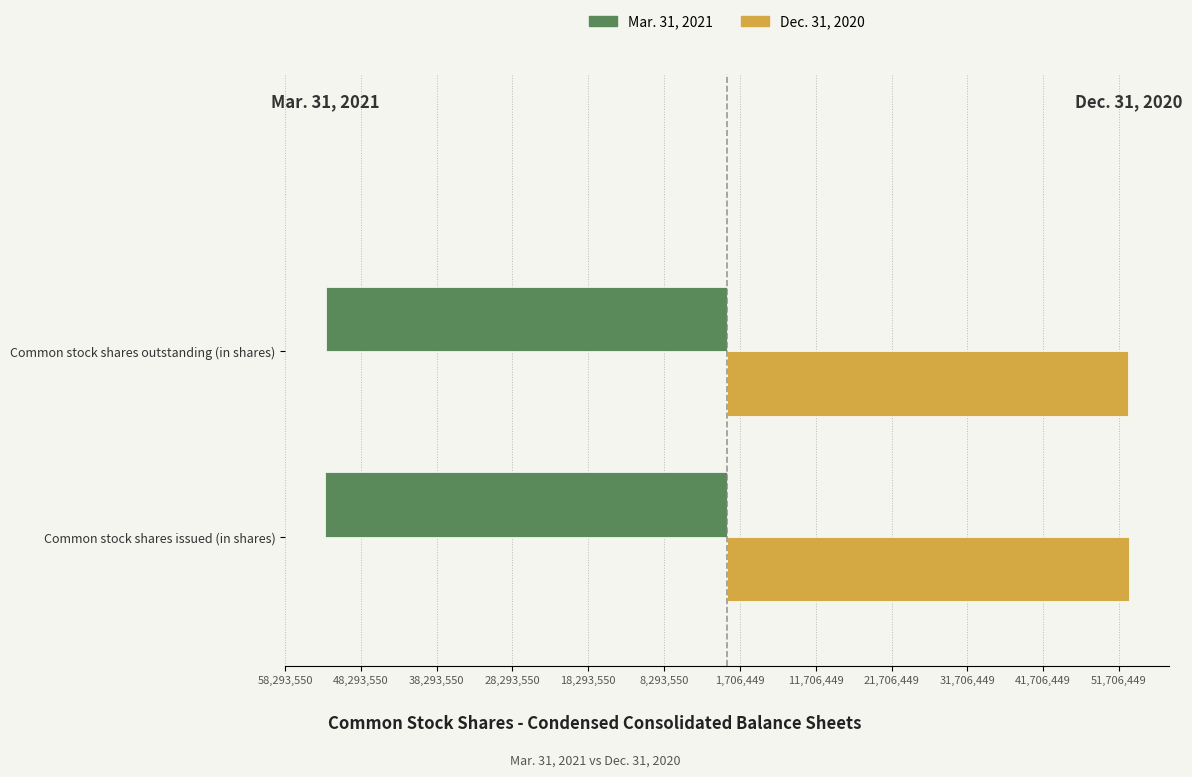

Reading right to left, what are all the values shown in this chart?

Mar. 31, 2021: -52868482	-52994137
Dec. 31, 2020: 52868482	52994137